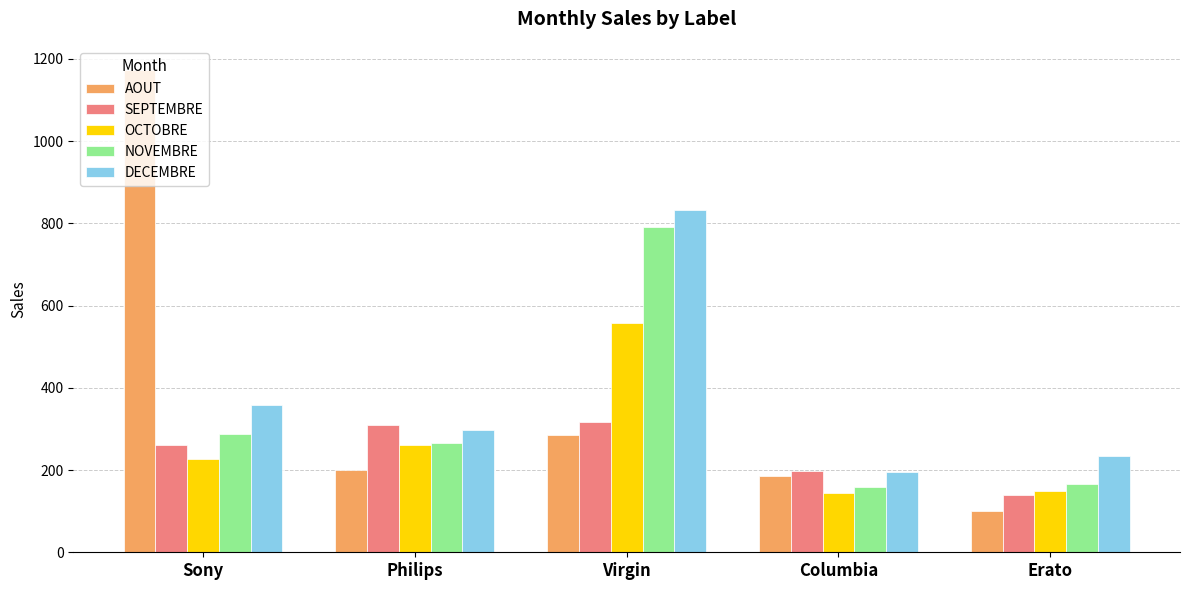

Where does the DECEMBRE series first go above 297?

Sony